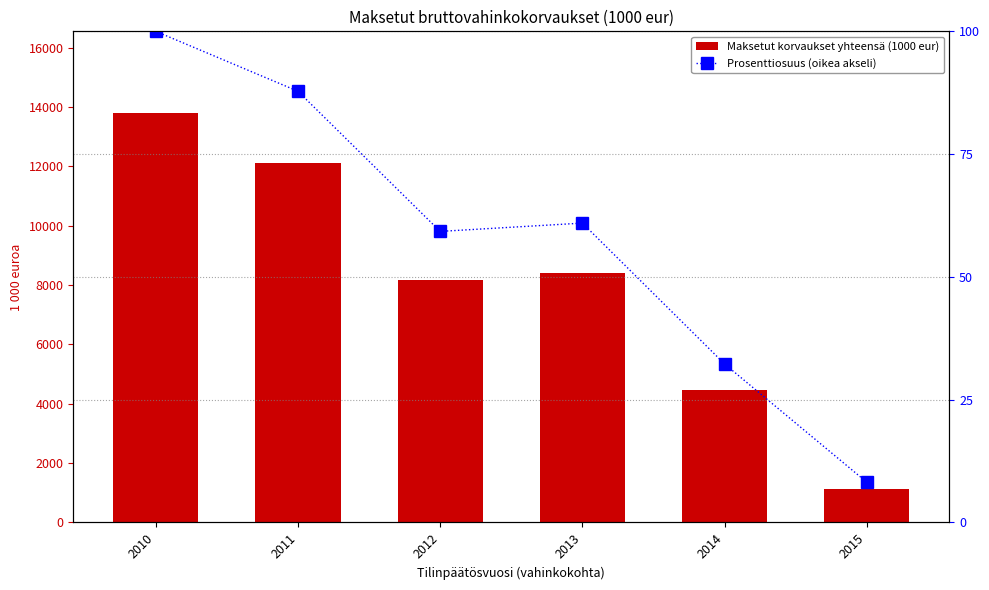

Between 2010 and 2011, which is larger?

2010